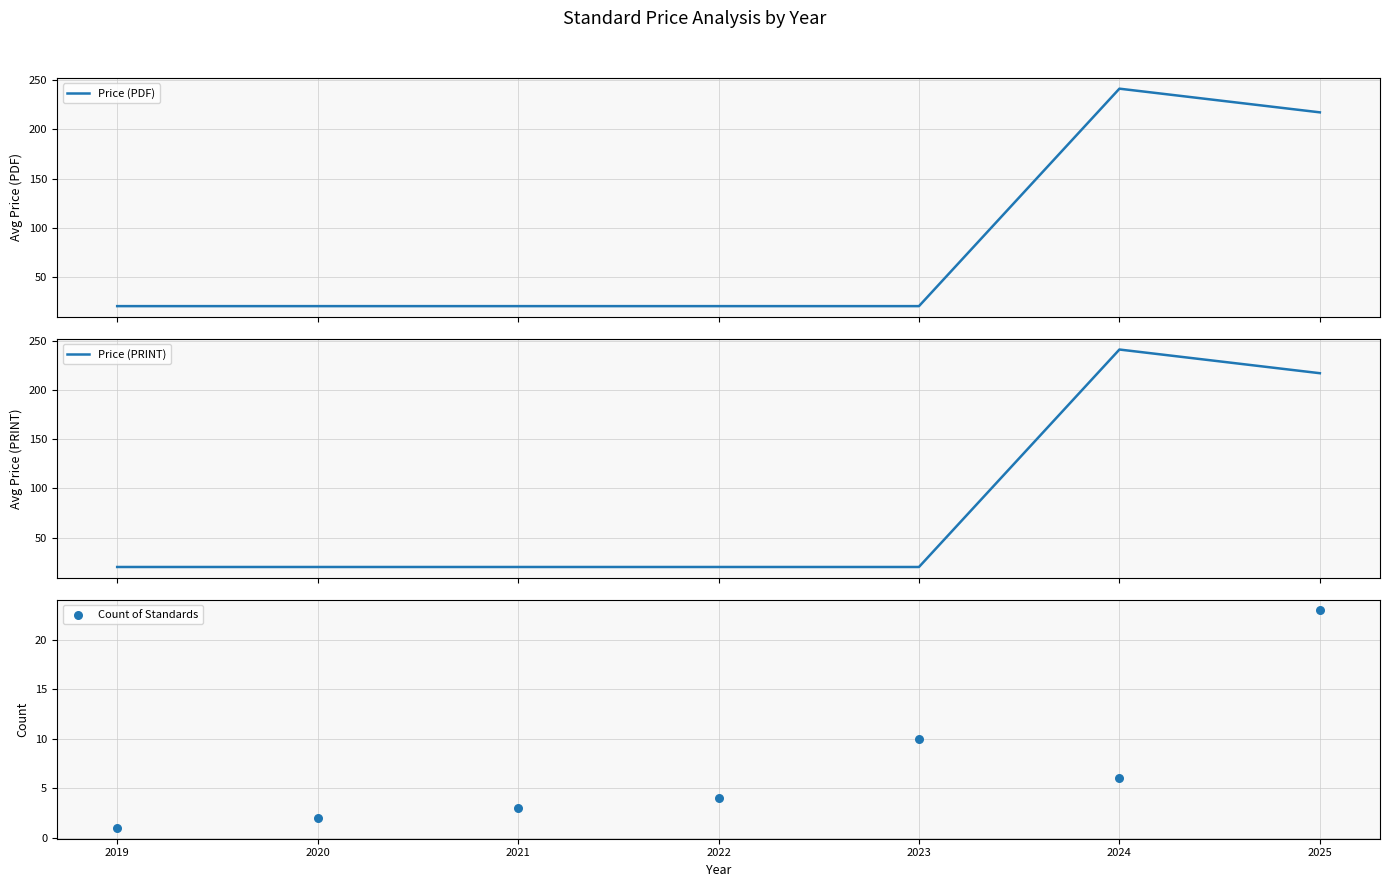

Which series has the largest Y range (max minus min)?

Price (PDF)